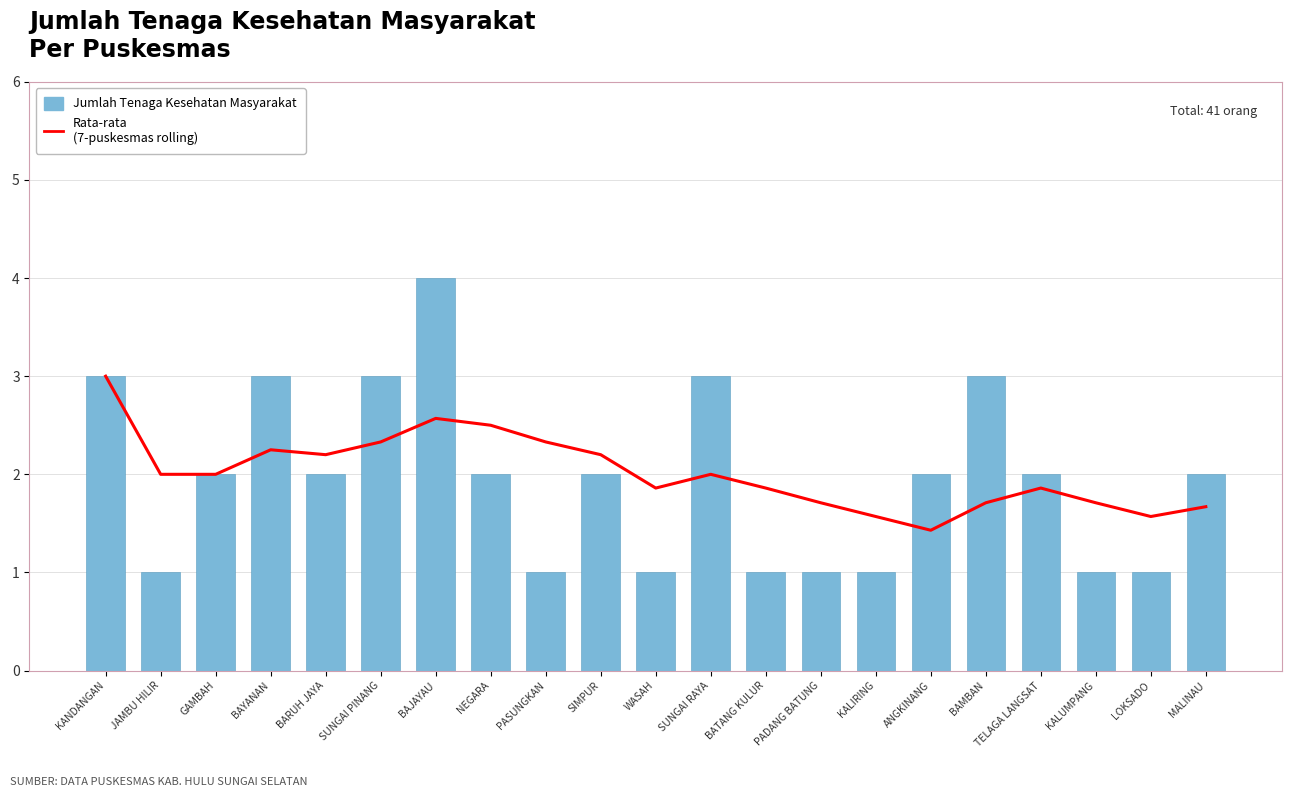

Reading right to left, extract all data points from this chart.

Rata-rata (7-puskesmas rolling): MALINAU=1.7	LOKSADO=1.6	KALUMPANG=1.7	TELAGA LANGSAT=1.9	BAMBAN=1.7	ANGKINANG=1.4	KALIRING=1.6	PADANG BATUNG=1.7	BATANG KULUR=1.9	SUNGAI RAYA=2.0	WASAH=1.9	SIMPUR=2.2	PASUNGKAN=2.3	NEGARA=2.5	BAJAYAU=2.6	SUNGAI PINANG=2.3	BARUH JAYA=2.2	BAYANAN=2.2	GAMBAH=2.0	JAMBU HILIR=2.0	KANDANGAN=3.0
Jumlah Tenaga Kesehatan Masyarakat: MALINAU=2.0	LOKSADO=1.0	KALUMPANG=1.0	TELAGA LANGSAT=2.0	BAMBAN=3.0	ANGKINANG=2.0	KALIRING=1.0	PADANG BATUNG=1.0	BATANG KULUR=1.0	SUNGAI RAYA=3.0	WASAH=1.0	SIMPUR=2.0	PASUNGKAN=1.0	NEGARA=2.0	BAJAYAU=4.0	SUNGAI PINANG=3.0	BARUH JAYA=2.0	BAYANAN=3.0	GAMBAH=2.0	JAMBU HILIR=1.0	KANDANGAN=3.0